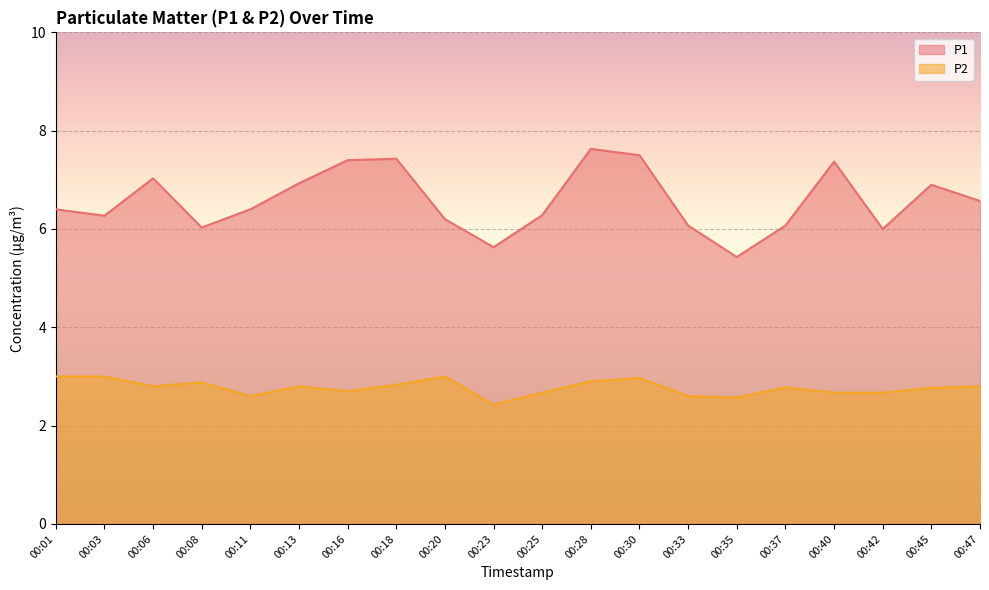

What is the sum of the P2 values at 00:47 and 00:20?

5.8